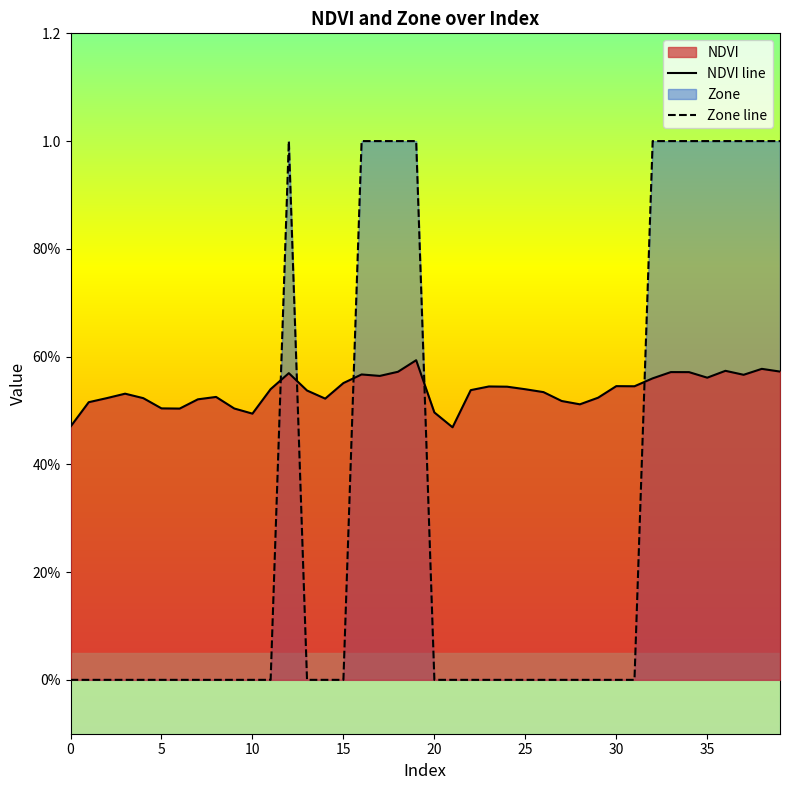

Which series has the largest total across all categories?

NDVI line